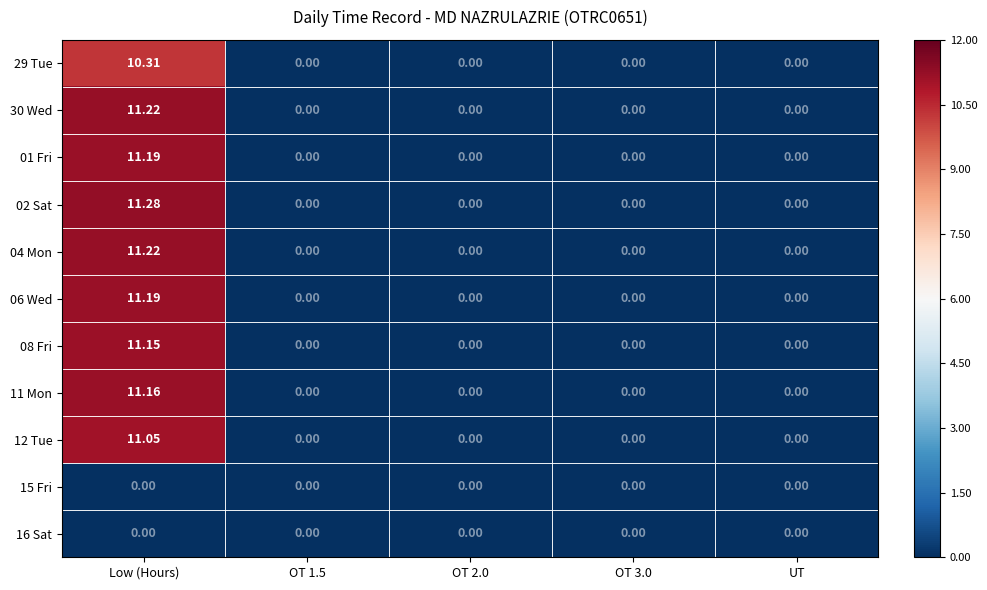

At which category is the sum across all series the highest?

Low (Hours)